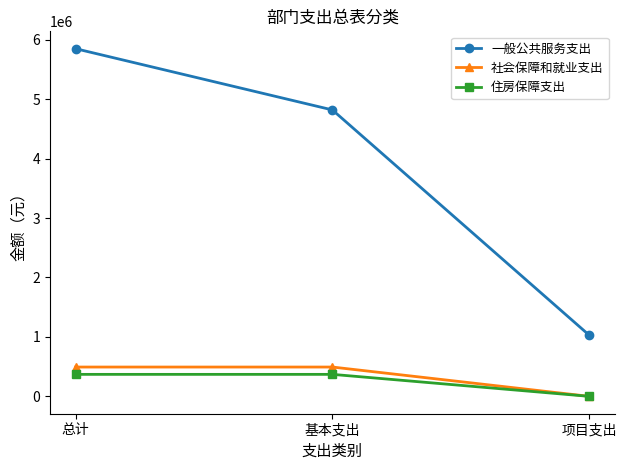

At 基本支出, list the series in order from largest to smallest.

一般公共服务支出, 社会保障和就业支出, 住房保障支出